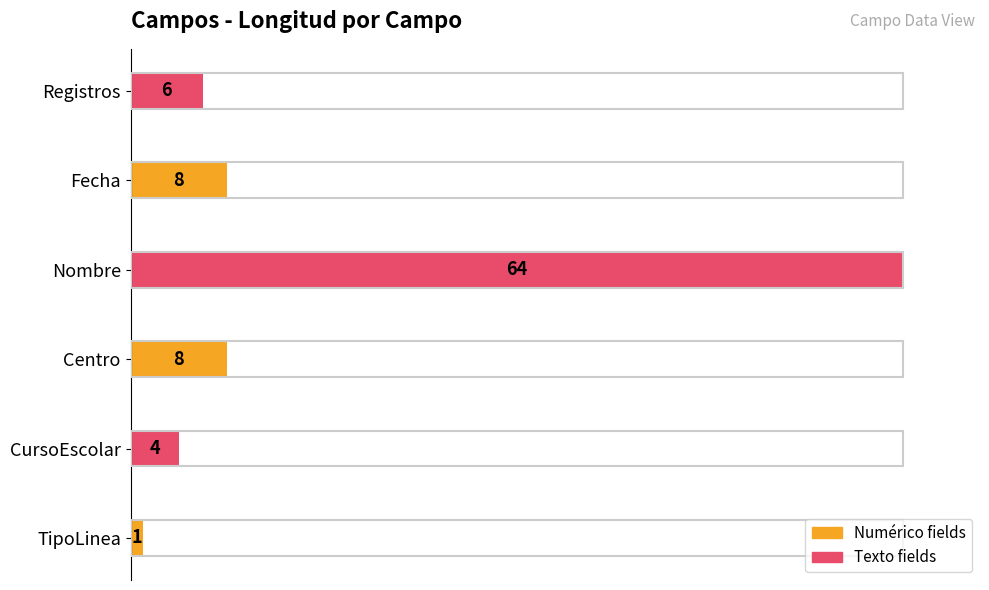

How many bars are there in total?

6